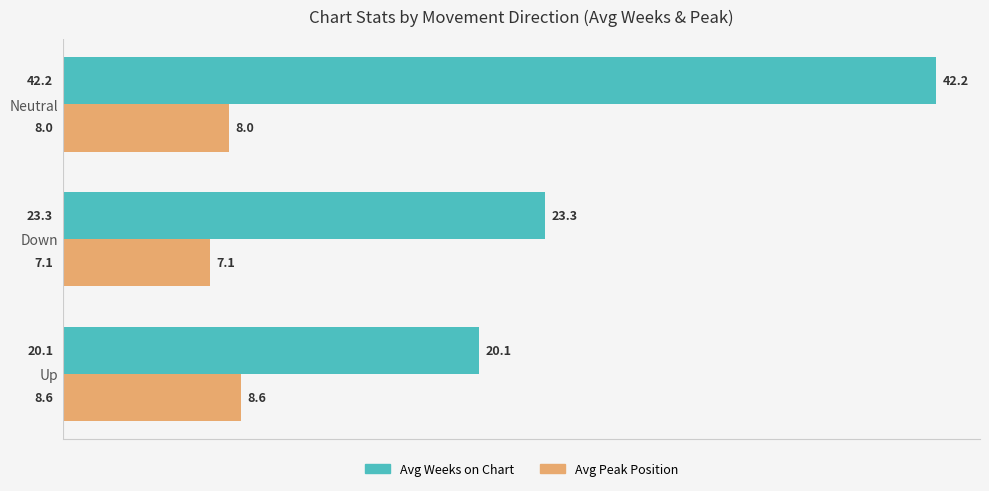

Which series changed the most between Down and Neutral?

Avg Weeks on Chart